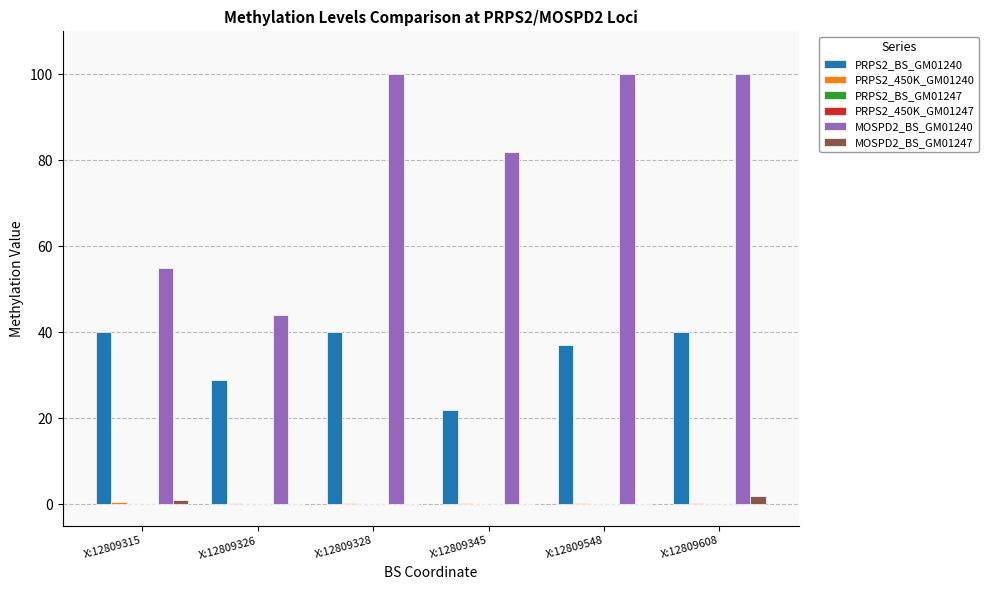

The value of MOSPD2_BS_GM01240 at X:12809328 is 151.8. True or false?

False